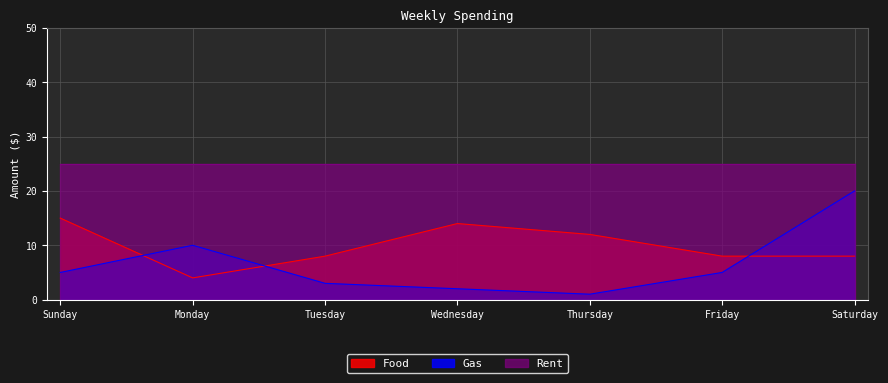

True or false: Gas has a value of 2 at Sunday.

False